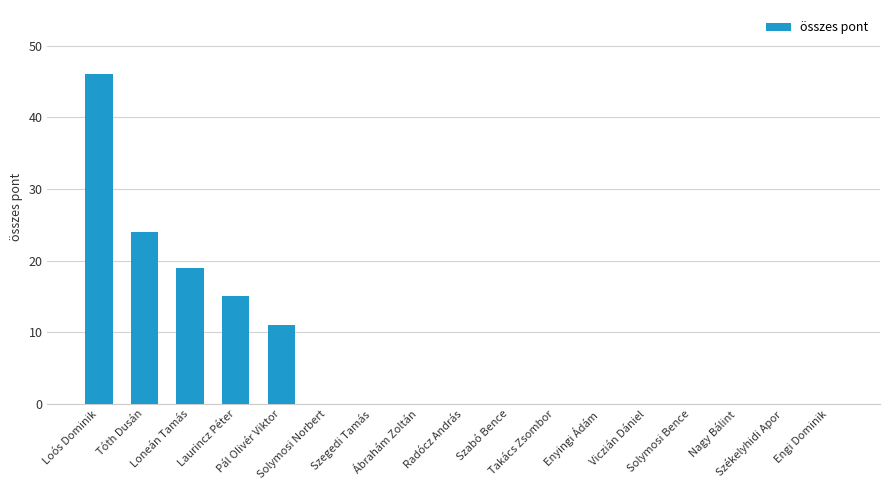

What is the sum of all values?

115